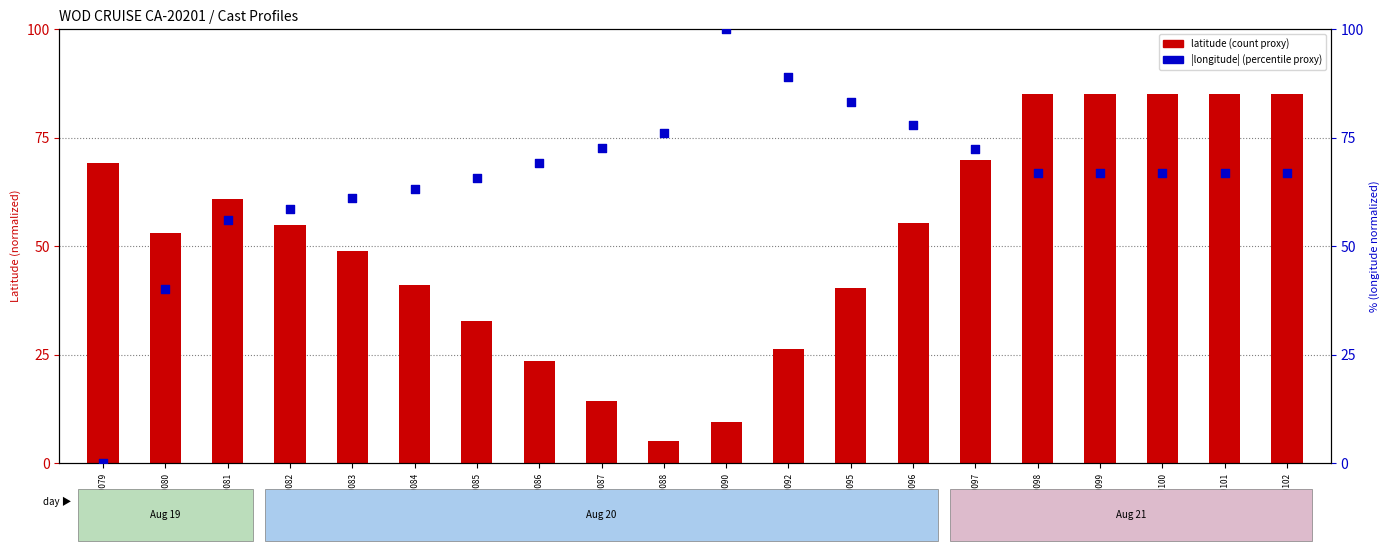

Which series contains the lowest Y value?

|longitude| (normalized)